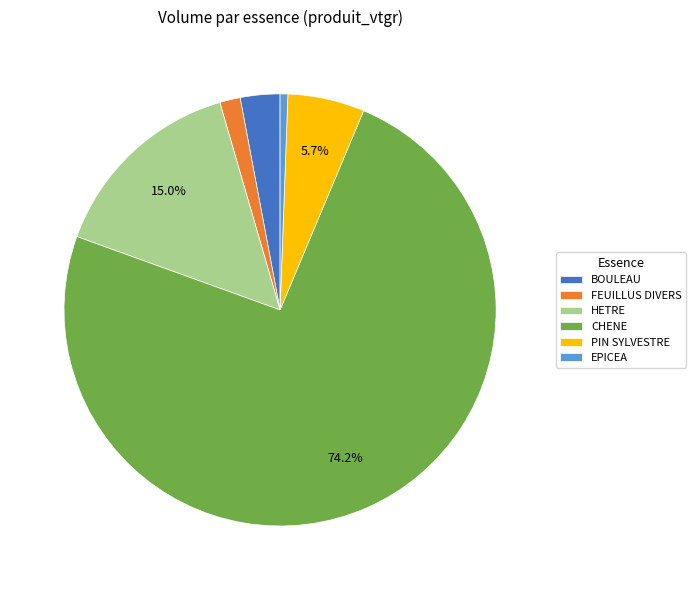

What percentage is the BOULEAU slice, to the nearest percent?

3%